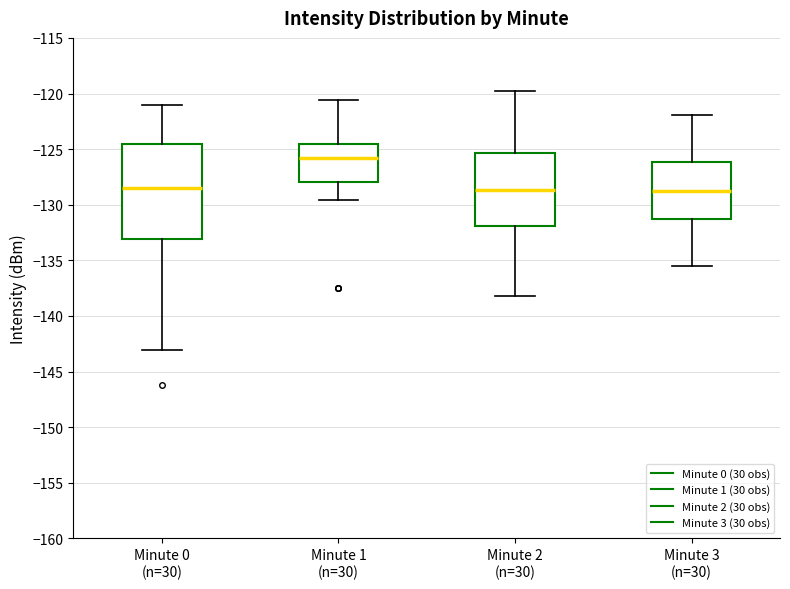

Where does the median line of the box for Minute 2 (n=30) sit on the y-axis? The values are not printed on the chart, so give them approximately, as read against the axis.

-128.5